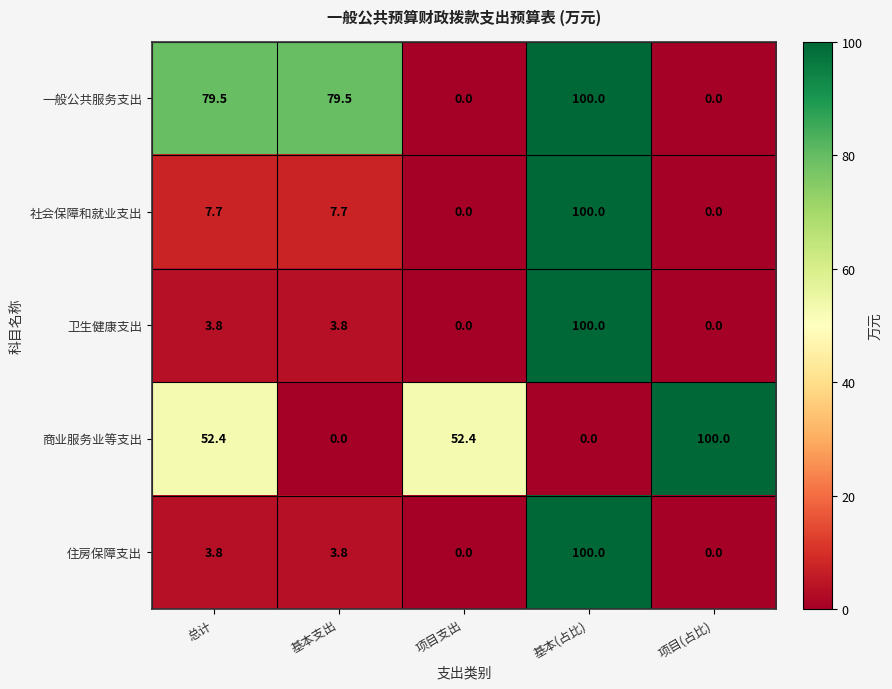

Is it true that 商业服务业等支出 equals 166.3 at 项目(占比)?

False